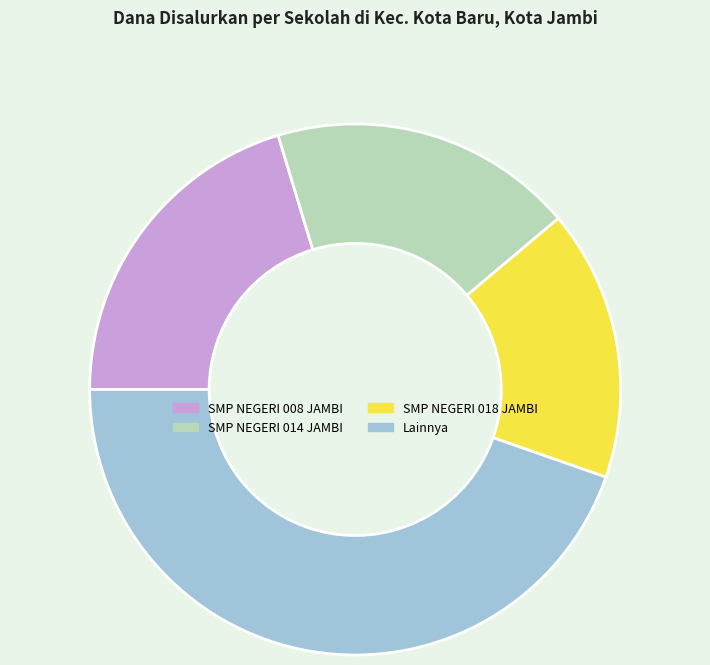

How many segments does this pie chart have?

4